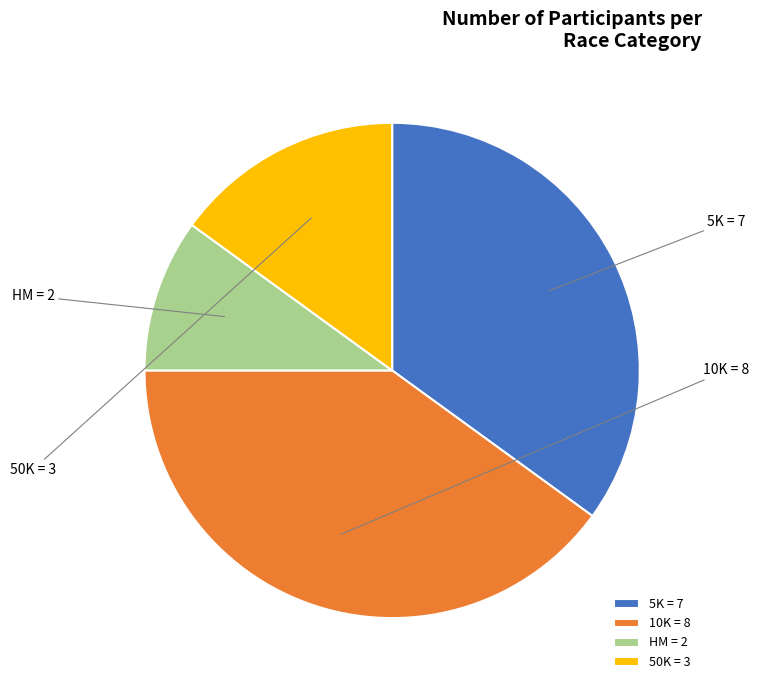

What is the smallest slice in the pie chart?

HM